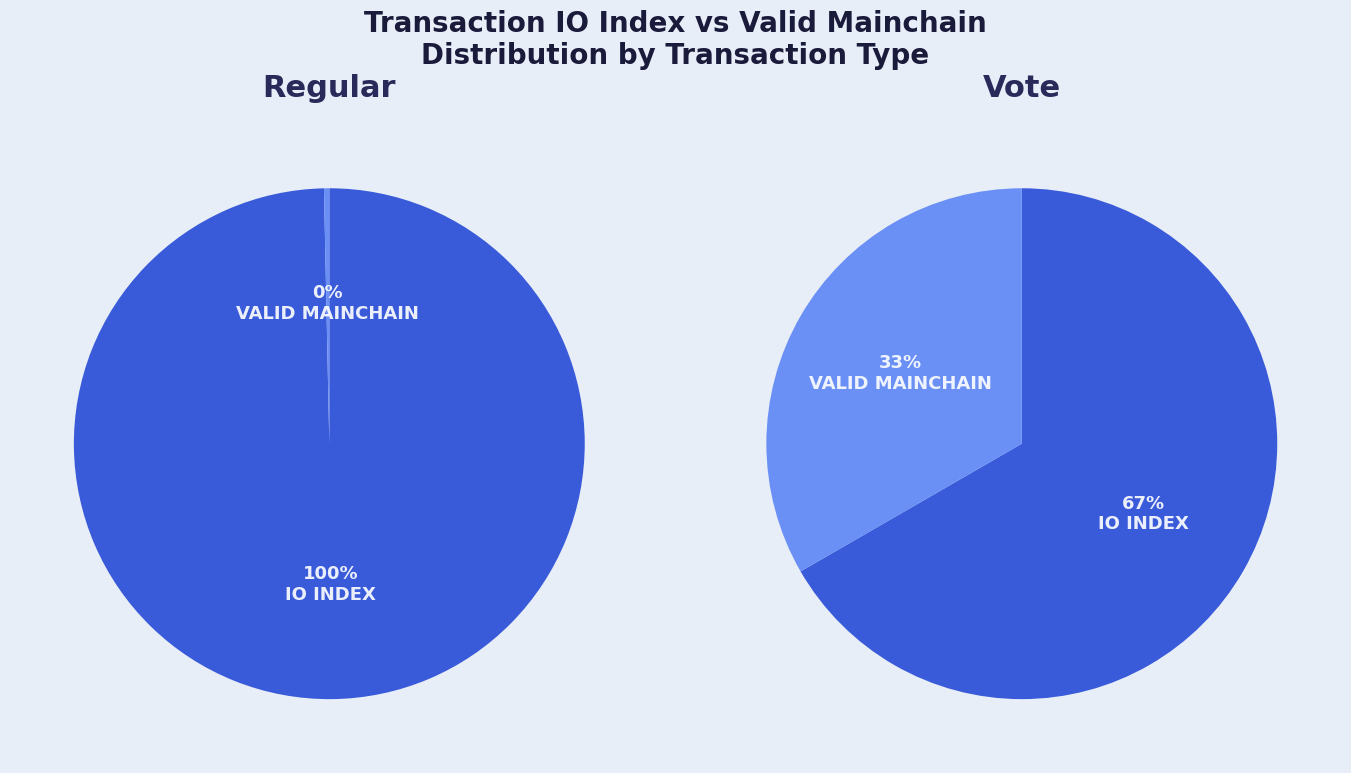

What is the difference between the highest and lowest values at io_index?

297